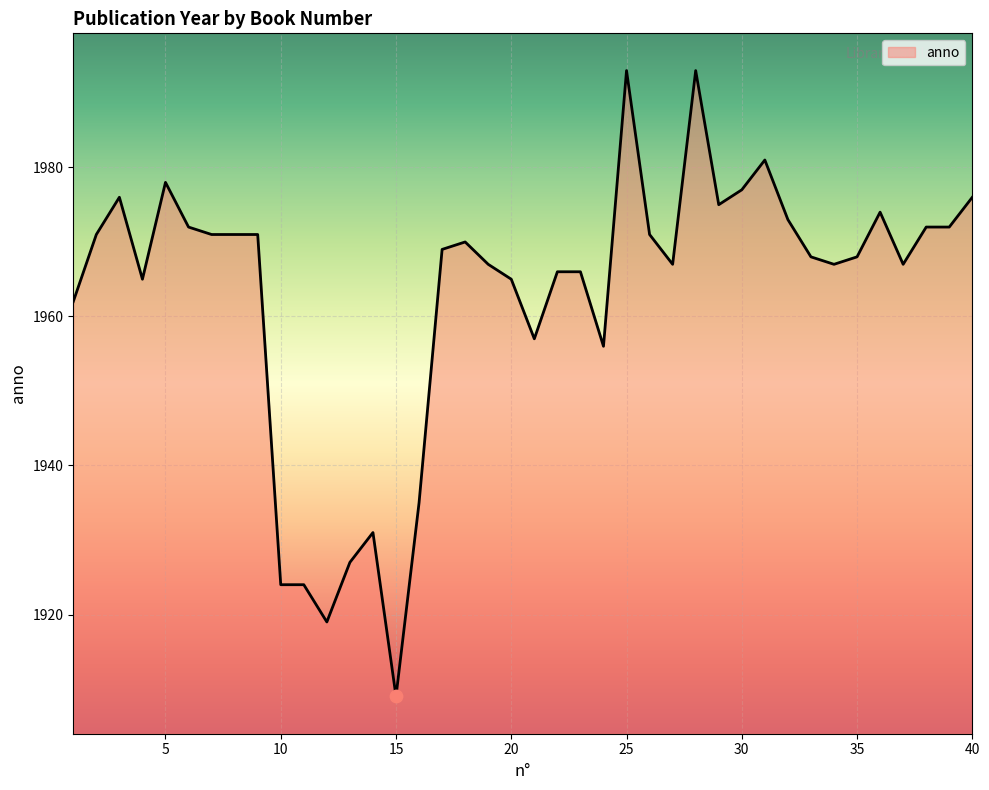

What is the difference between the maximum and minimum values?

84